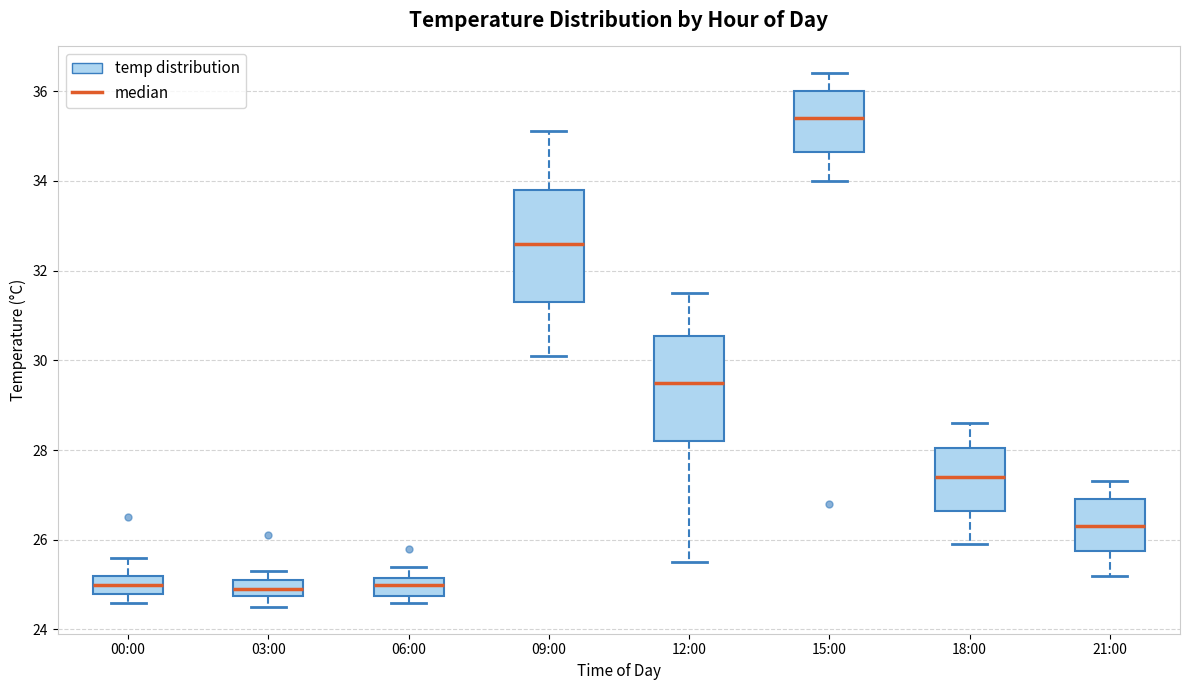

Reading left to right, read every box against the y-axis: the position of its median line, the range the box covers, and the ends of its whiskers. The values are not printed on the chart, so give them approximately, as read against the axis.

00:00: median 25.0, box 24.8 to 25.2, whiskers 24.6 to 25.6
03:00: median 25.0, box 24.8 to 25.2, whiskers 24.6 to 25.4
06:00: median 25.0, box 24.8 to 25.2, whiskers 24.6 to 25.4
09:00: median 32.6, box 31.4 to 33.8, whiskers 30.2 to 35.2
12:00: median 29.6, box 28.2 to 30.6, whiskers 25.6 to 31.6
15:00: median 35.4, box 34.6 to 36.0, whiskers 34.0 to 36.4
18:00: median 27.4, box 26.6 to 28.0, whiskers 26.0 to 28.6
21:00: median 26.4, box 25.8 to 27.0, whiskers 25.2 to 27.4